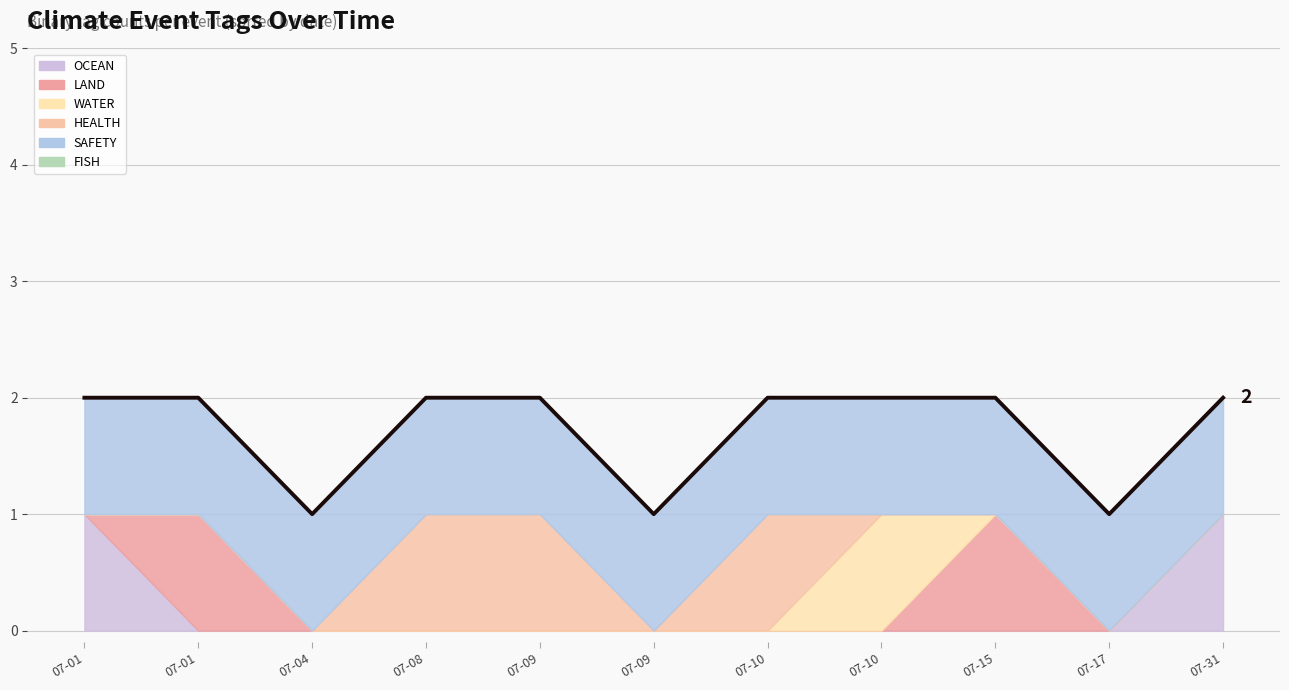

List the labels in order of value, smallest first.

07-04, 07-09, 07-17, 07-01, 07-01, 07-08, 07-09, 07-10, 07-10, 07-15, 07-31